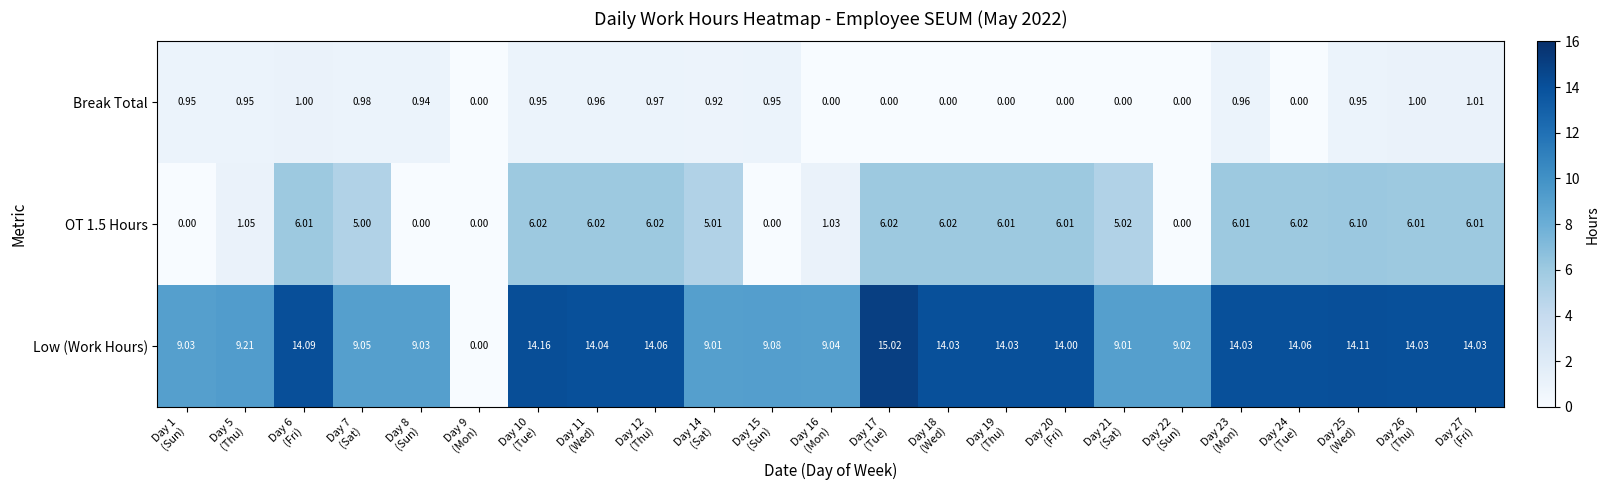

Which series has the largest total across all categories?

Low (Work Hours)